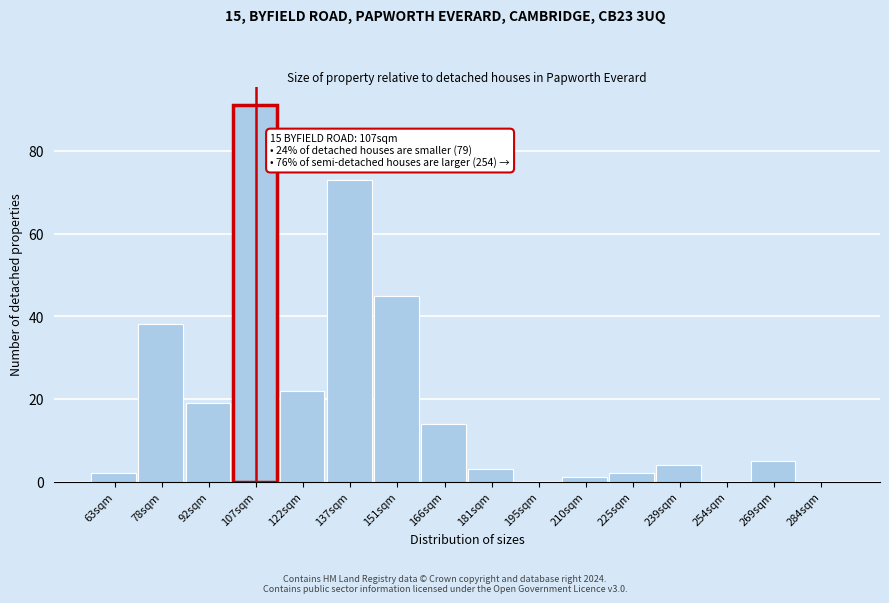

Reading left to right, what are all the values shown in this chart?

63sqm=2	78sqm=38	92sqm=19	107sqm=91	122sqm=22	137sqm=73	151sqm=45	166sqm=14	181sqm=3	195sqm=0	210sqm=1	225sqm=2	239sqm=4	254sqm=0	269sqm=5	284sqm=0